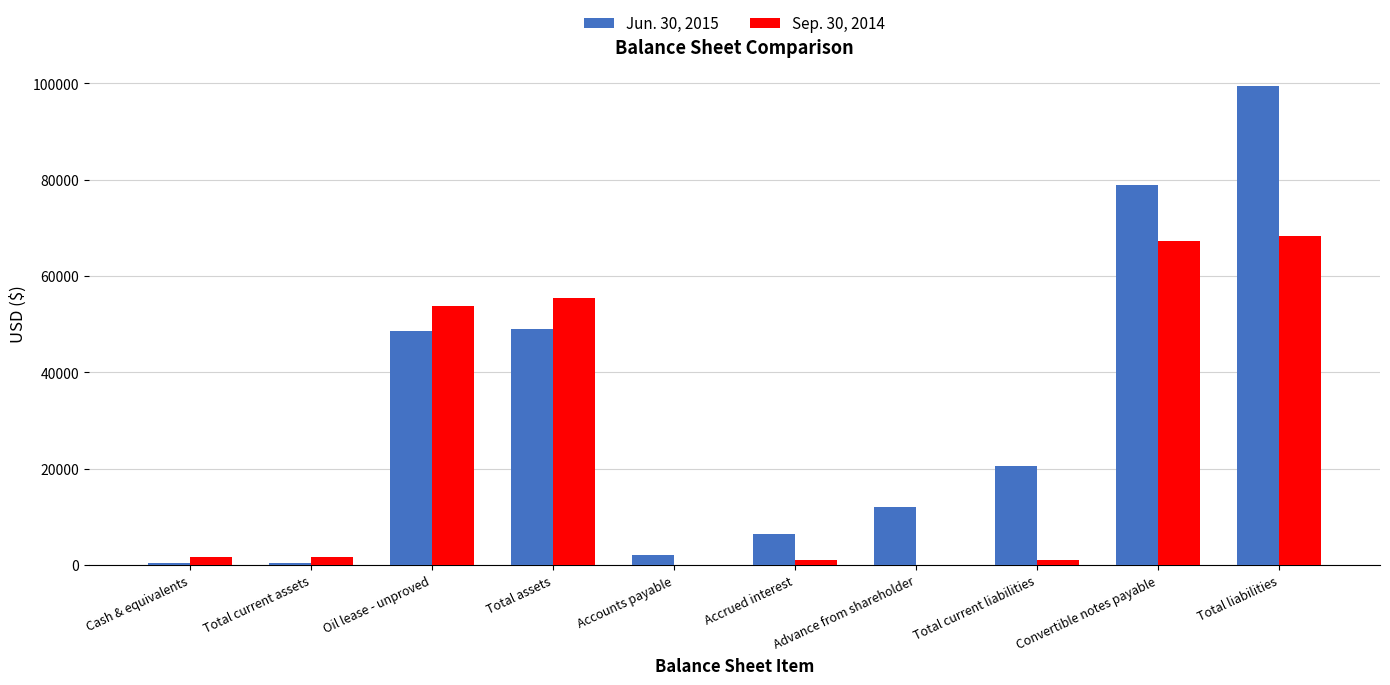

At which label is Sep. 30, 2014 closest to 34149?

Oil lease - unproved